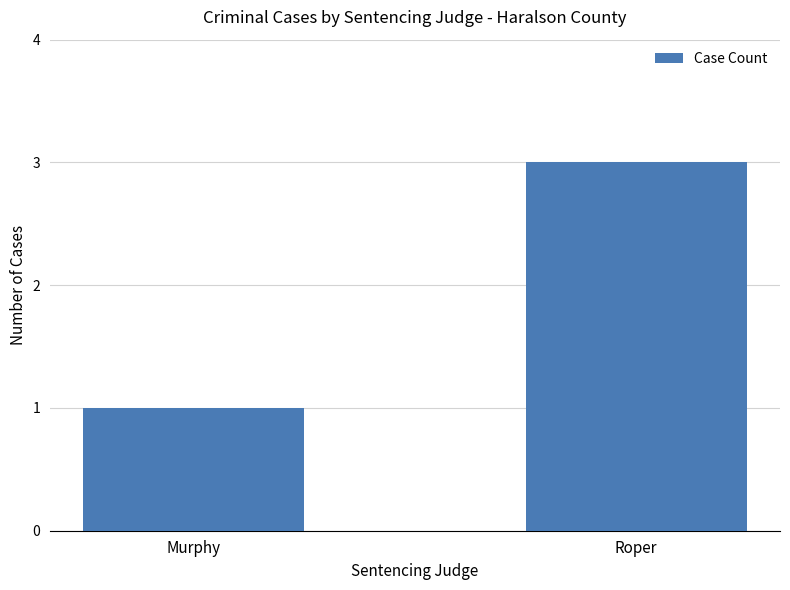

How many bars are there in total?

2